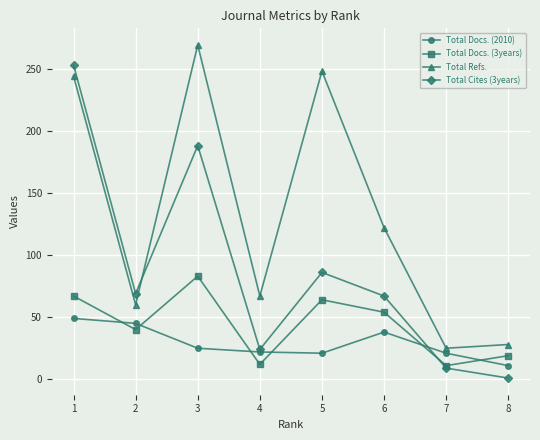

At which category is the sum across all series the highest?

1